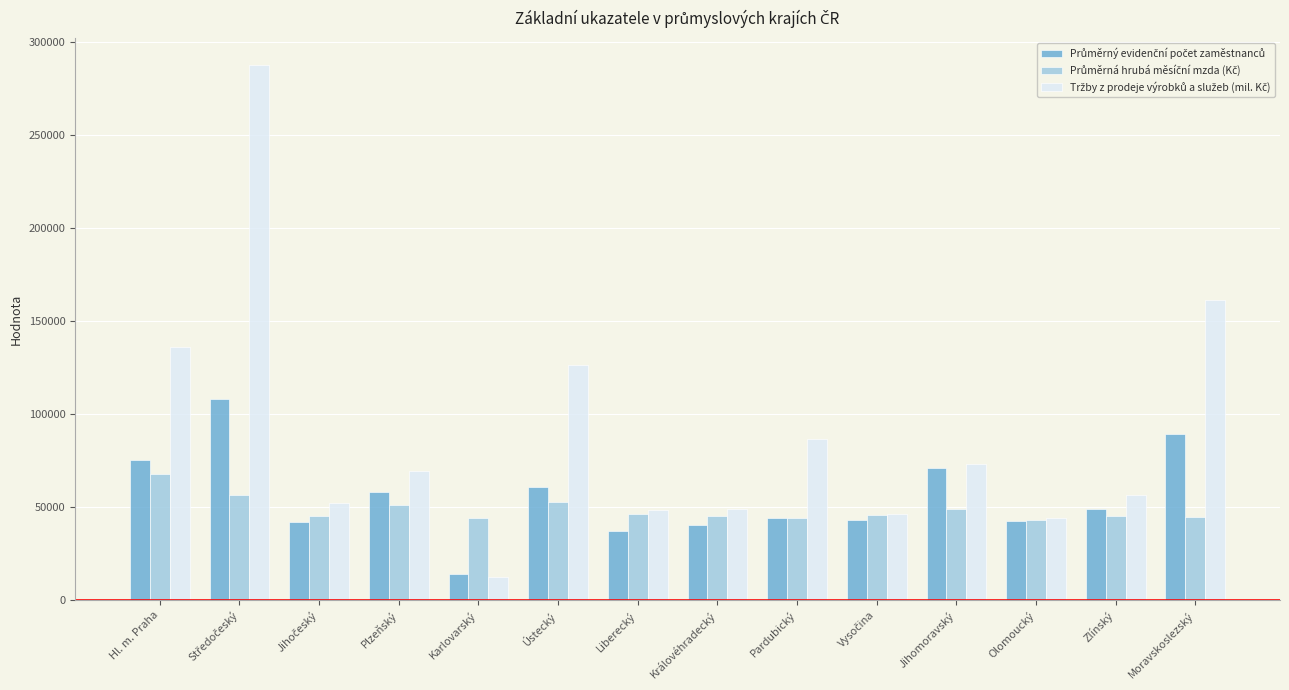

What position from the right is Plzeňský?

11